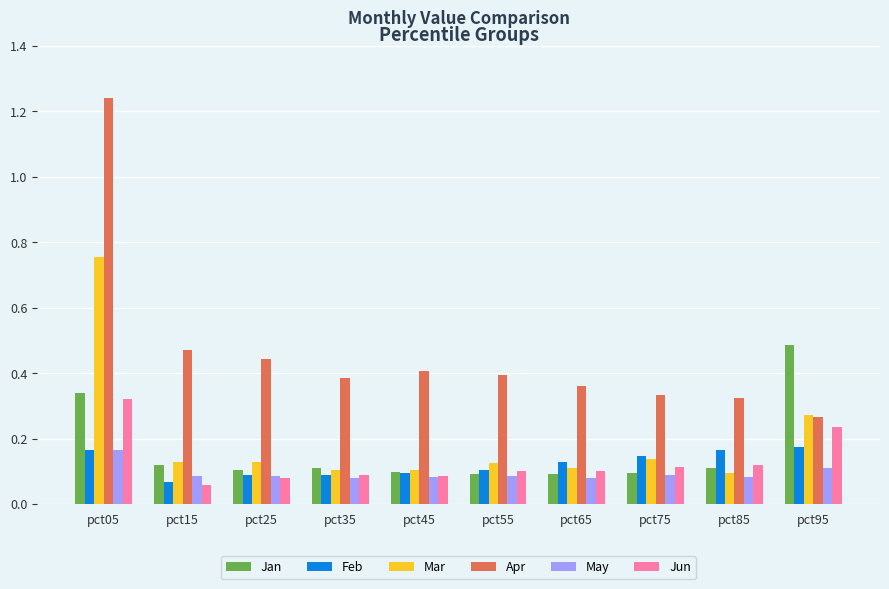

Which category has the highest value across all series?

pct05